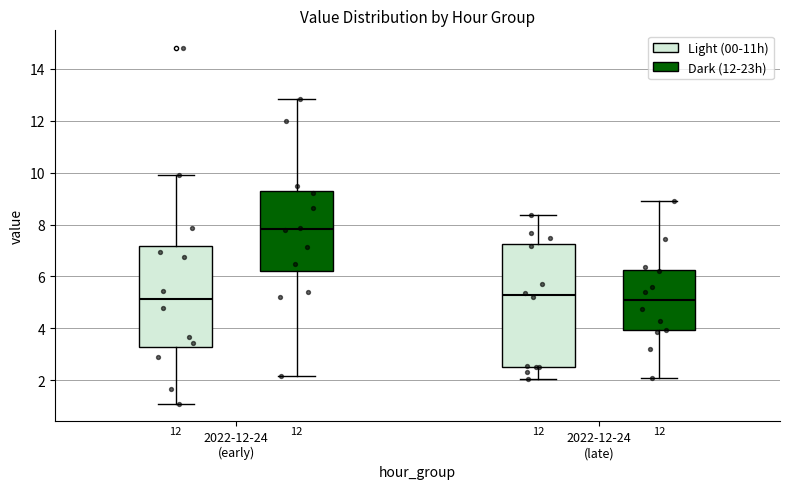

Where is the upper edge of the box for 2022-12-24 (late) (Dark (12-23h)) on the y-axis? The values are not printed on the chart, so give them approximately, as read against the axis.

6.2